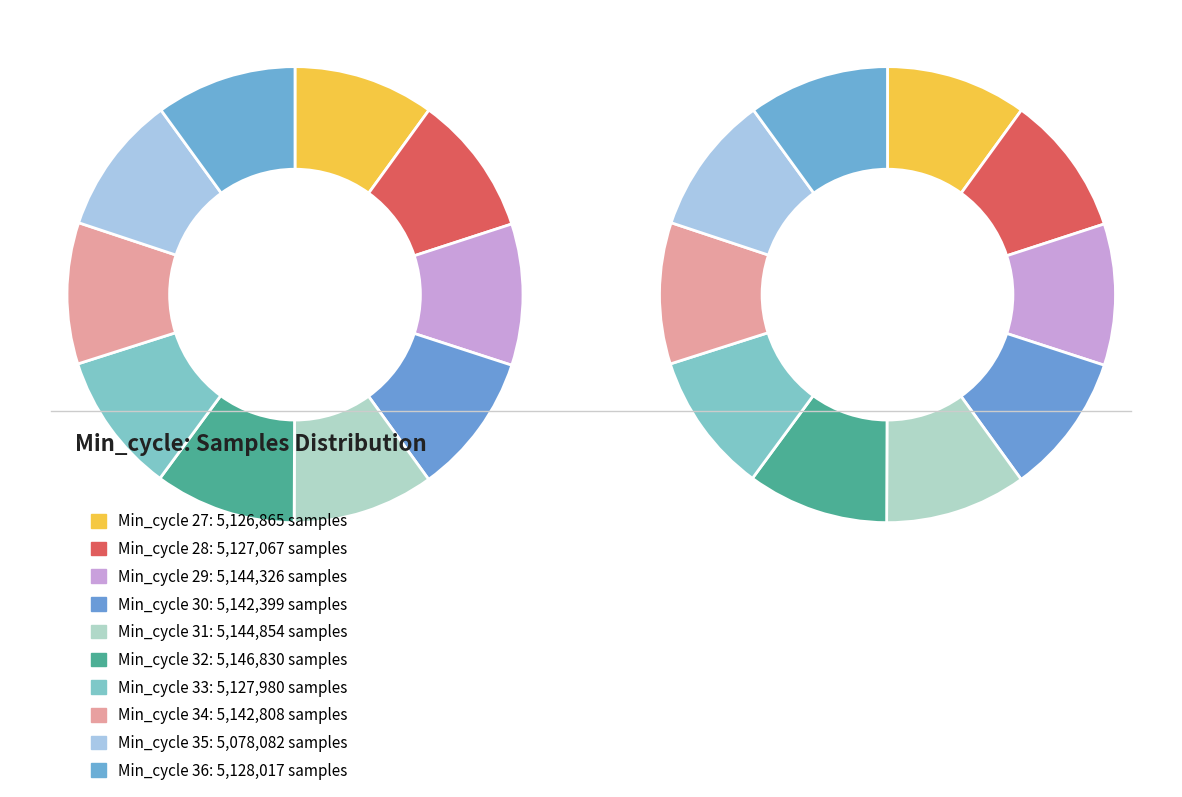

Does 35 account for over 50% of the chart?

No